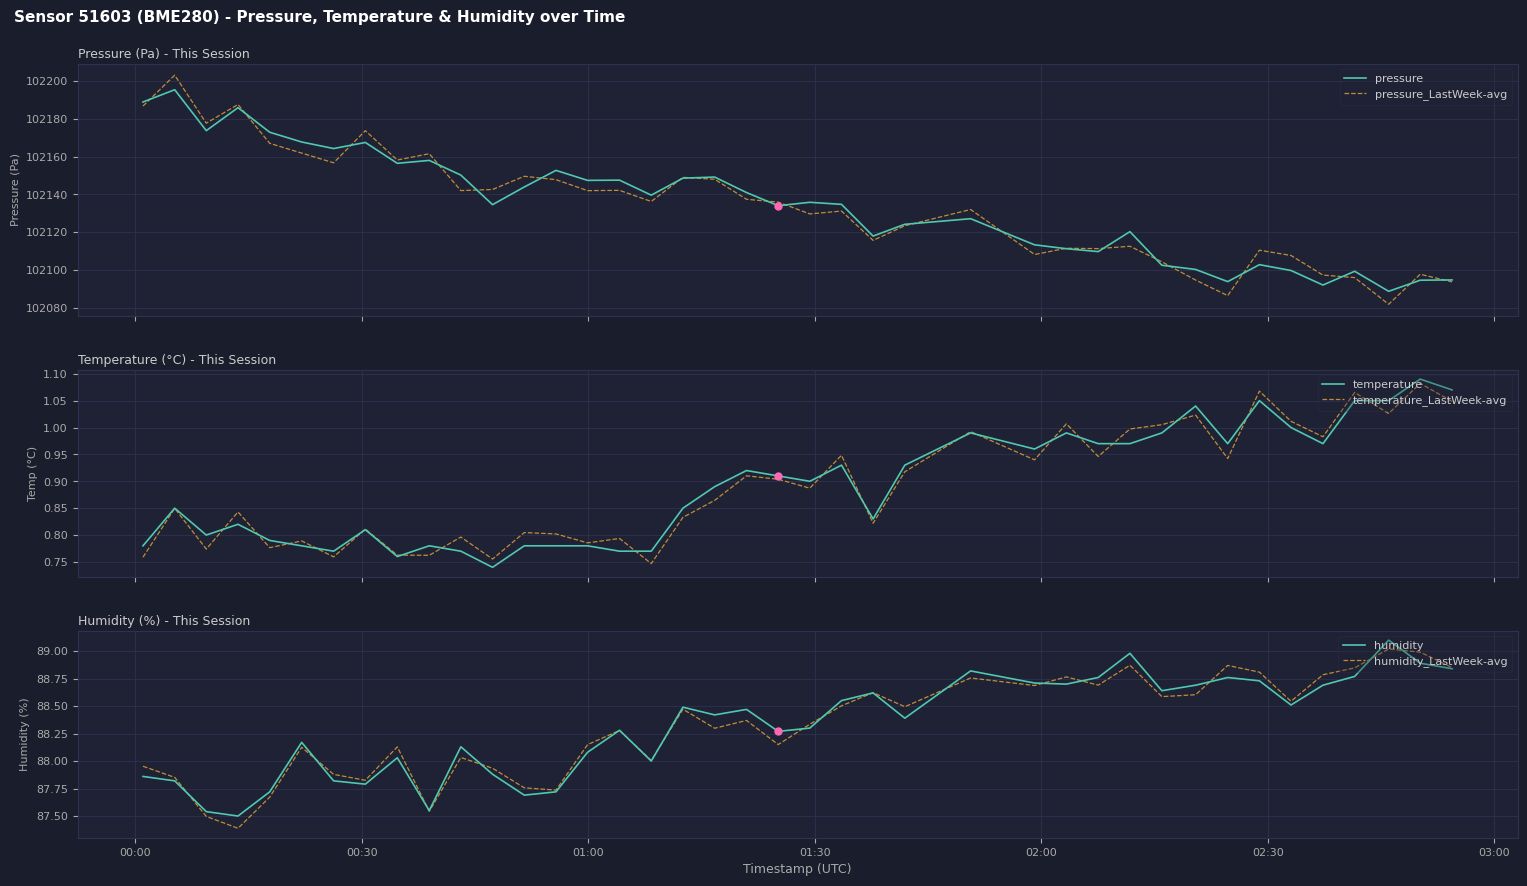

What is the maximum value for pressure?

102195.4